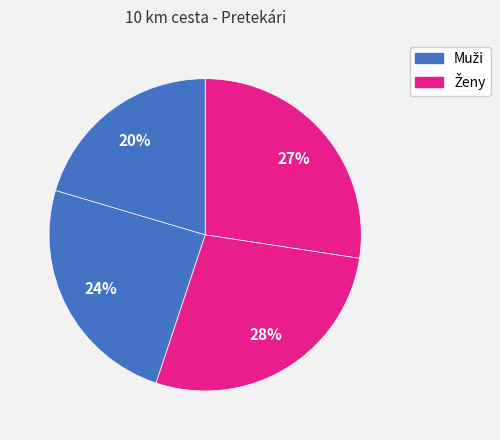

How many slices are in this pie chart?

4